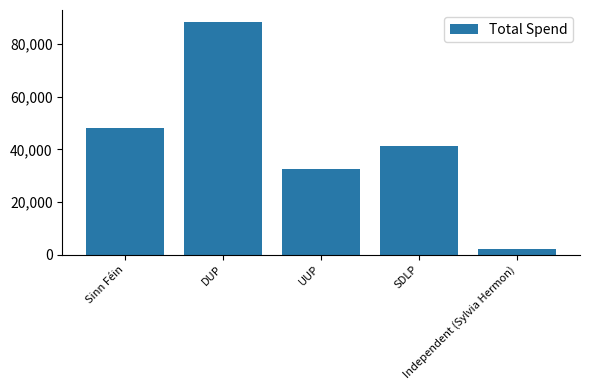

How many bars are there in total?

5